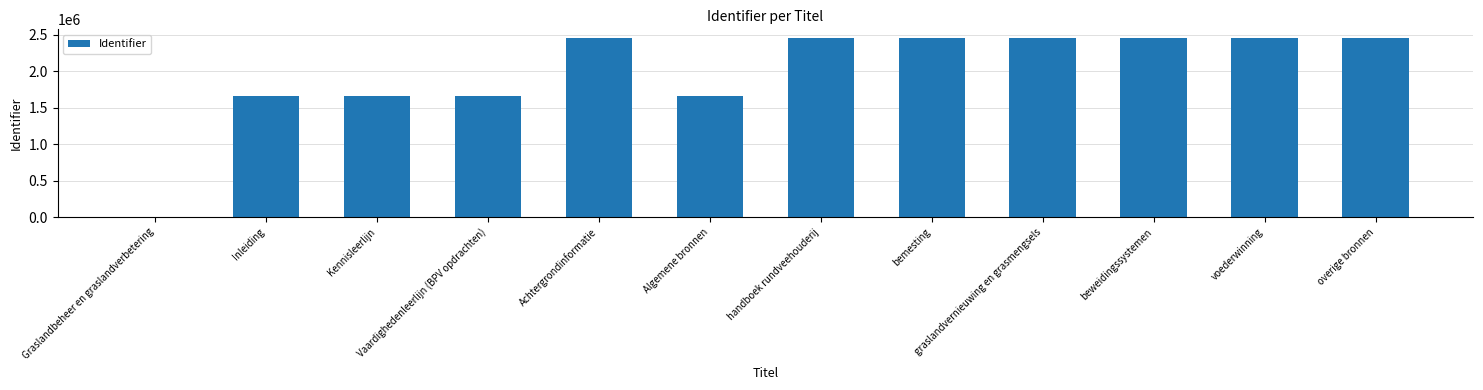

What value does the data have at graslandvernieuwing en grasmengsels?

2452134